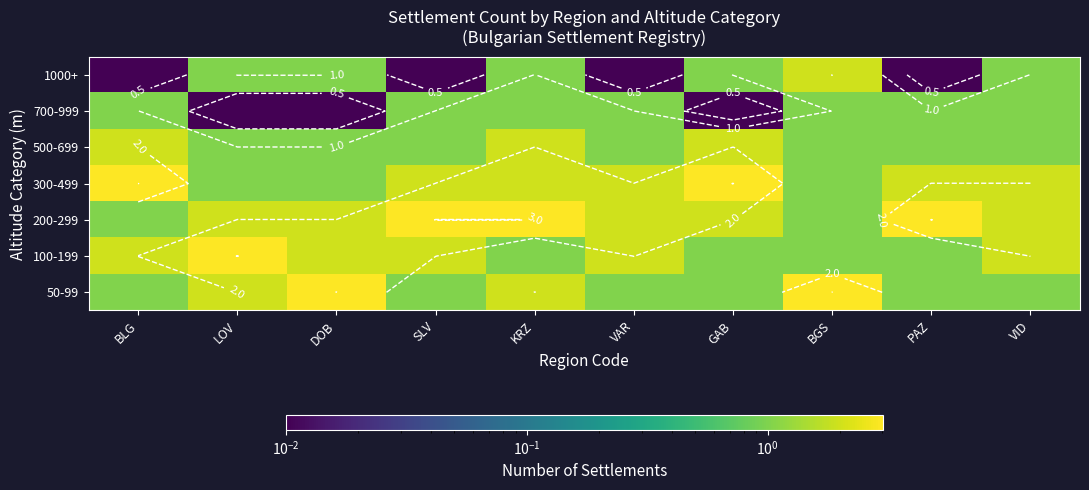

List the series in order of their peak value, lowest first.

700-999, 500-699, 1000+, 50-99, 100-199, 200-299, 300-499